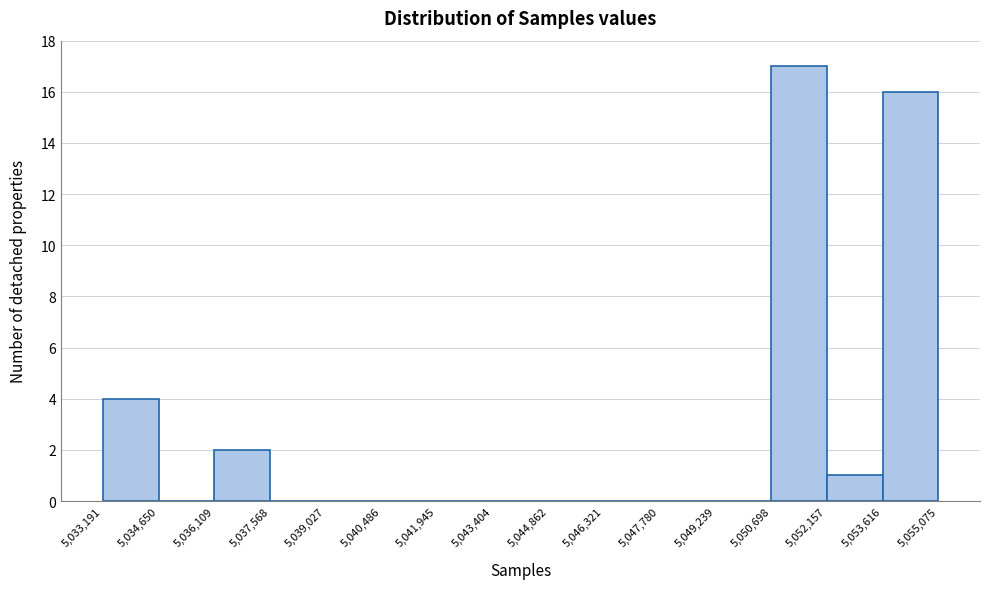

Reading left to right, list every bar in this chart as the range it spans on the x-axis followed by its height. The values are not printed on the chart, so give them approximately, as read against the axis.

5,033,191 to 5,034,650: 4
5,034,650 to 5,036,109: 0
5,036,109 to 5,037,568: 2
5,037,568 to 5,039,027: 0
5,039,027 to 5,040,486: 0
5,040,486 to 5,041,945: 0
5,041,945 to 5,043,404: 0
5,043,404 to 5,044,862: 0
5,044,862 to 5,046,321: 0
5,046,321 to 5,047,780: 0
5,047,780 to 5,049,239: 0
5,049,239 to 5,050,698: 0
5,050,698 to 5,052,157: 17
5,052,157 to 5,053,616: 1
5,053,616 to 5,055,075: 16